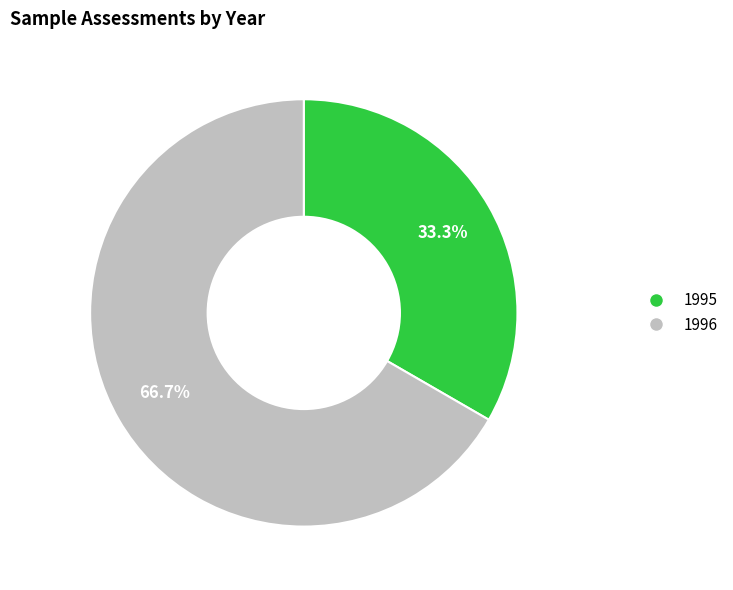

Between 1995 and 1996, which is larger?

1996